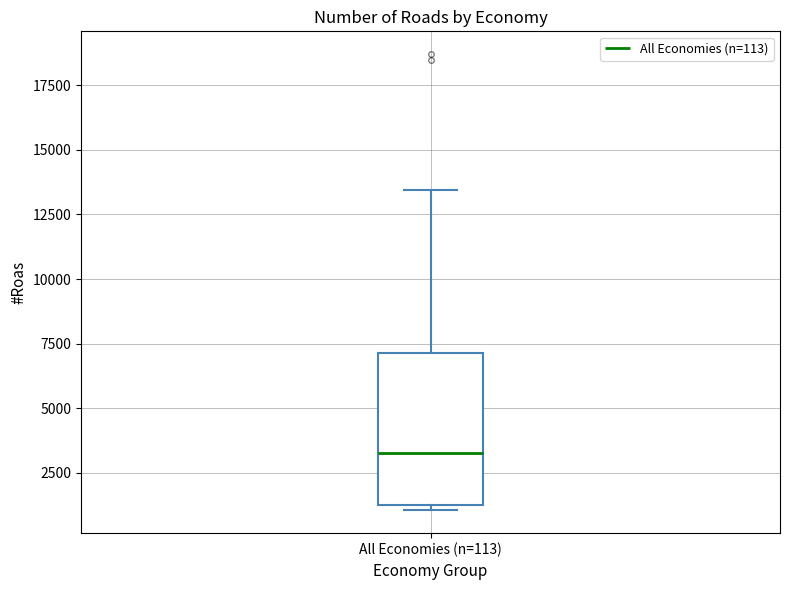

Transcribe this box plot: give where the median line is, the range the box spans, and where the two whiskers end, as read against the y-axis. The values are not printed on the chart, so give them approximately, as read against the axis.

median 3500, box 1500 to 7000, whiskers 1000 to 13500